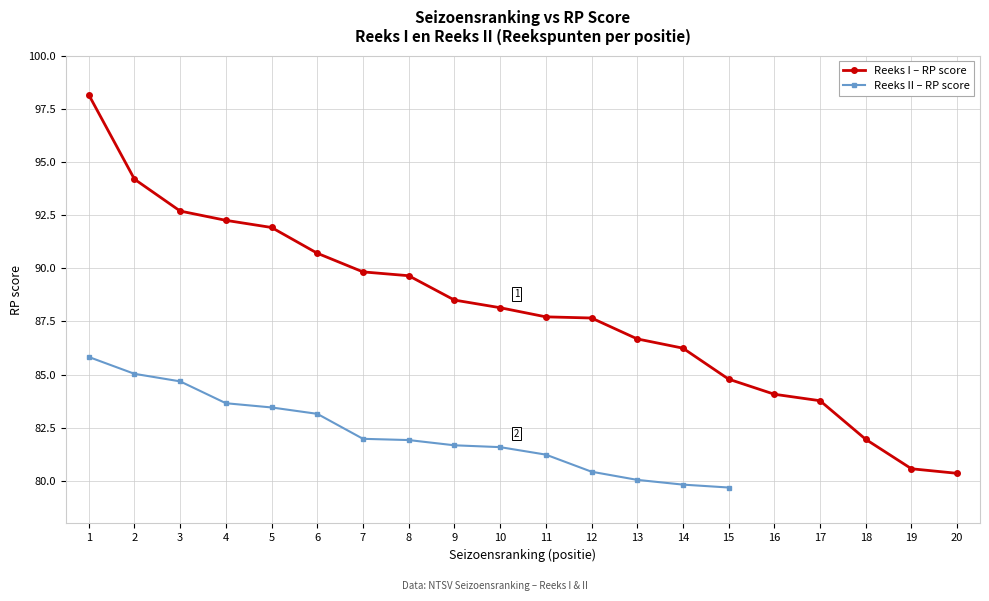

How many data points does each series have?

20